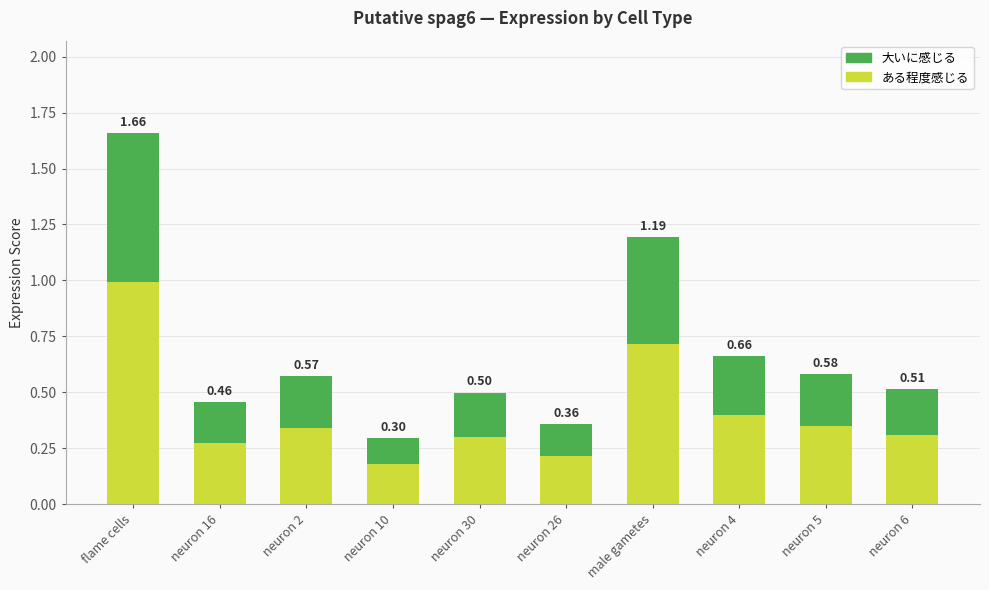

What is the total value across all series at male gametes?

1.2